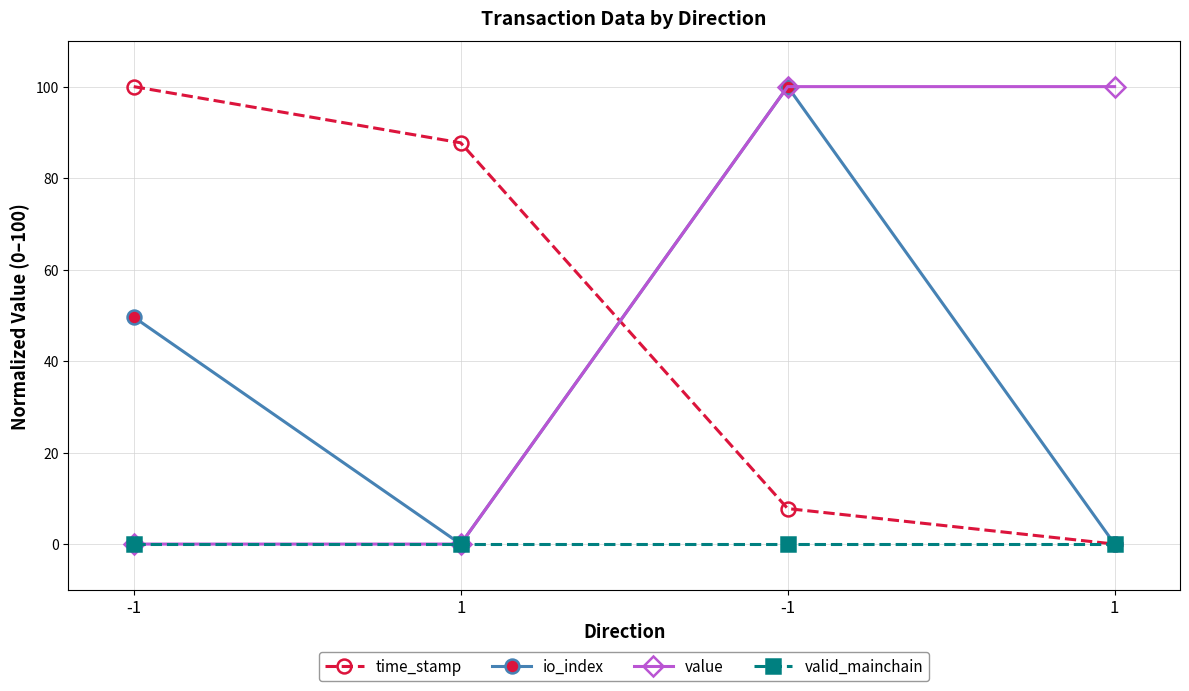

What is the total value across all series at 1?

87.7